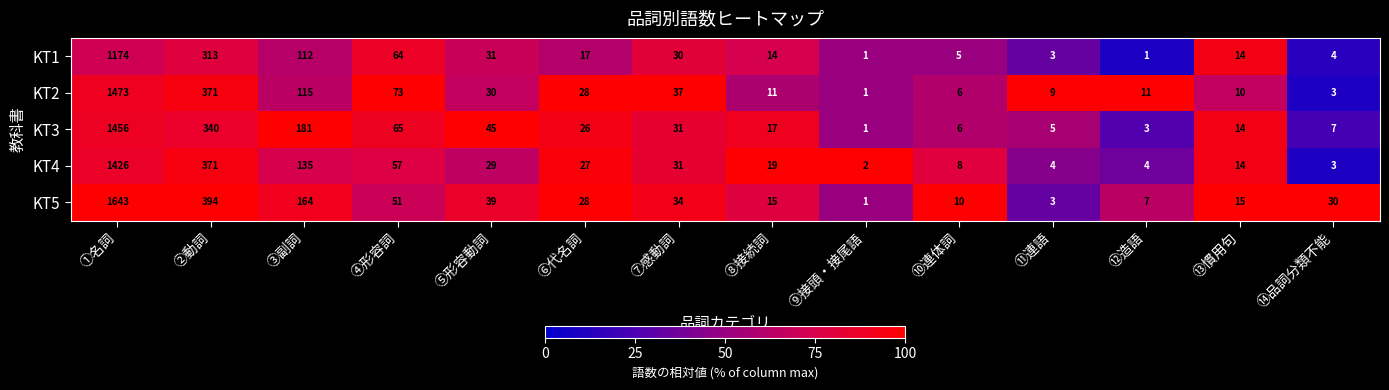

List the series in order of their peak value, lowest first.

KT1, KT4, KT3, KT2, KT5